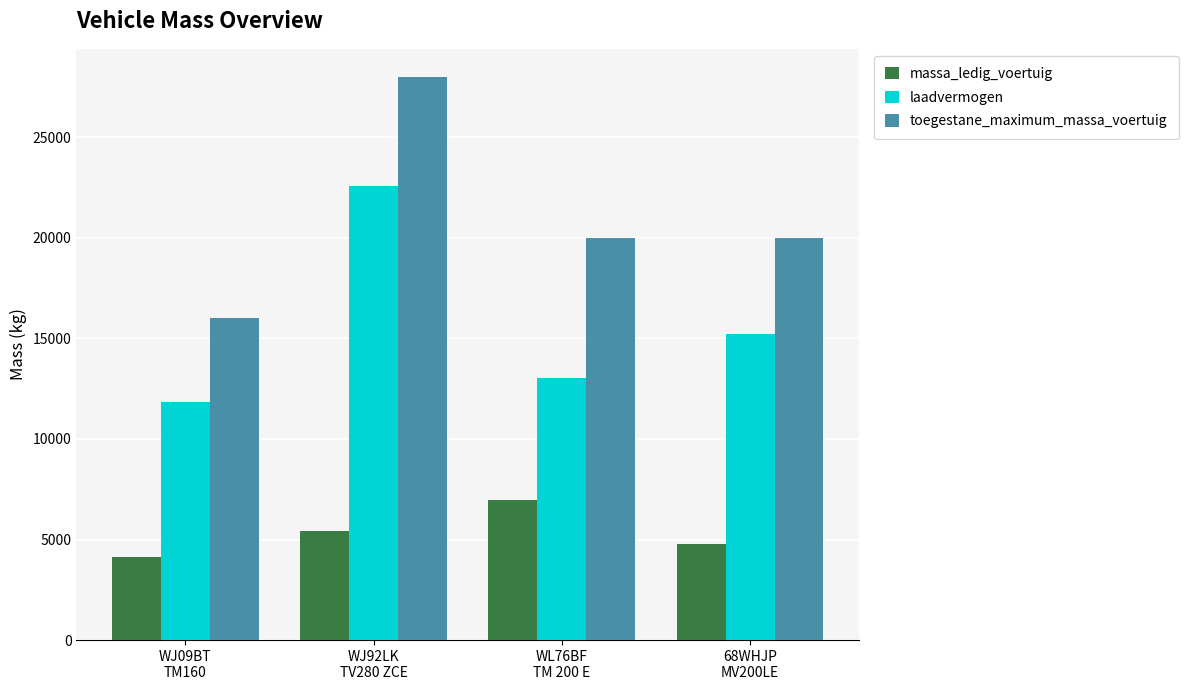

What is the total value across all series at 68WHJP
MV200LE?

40000